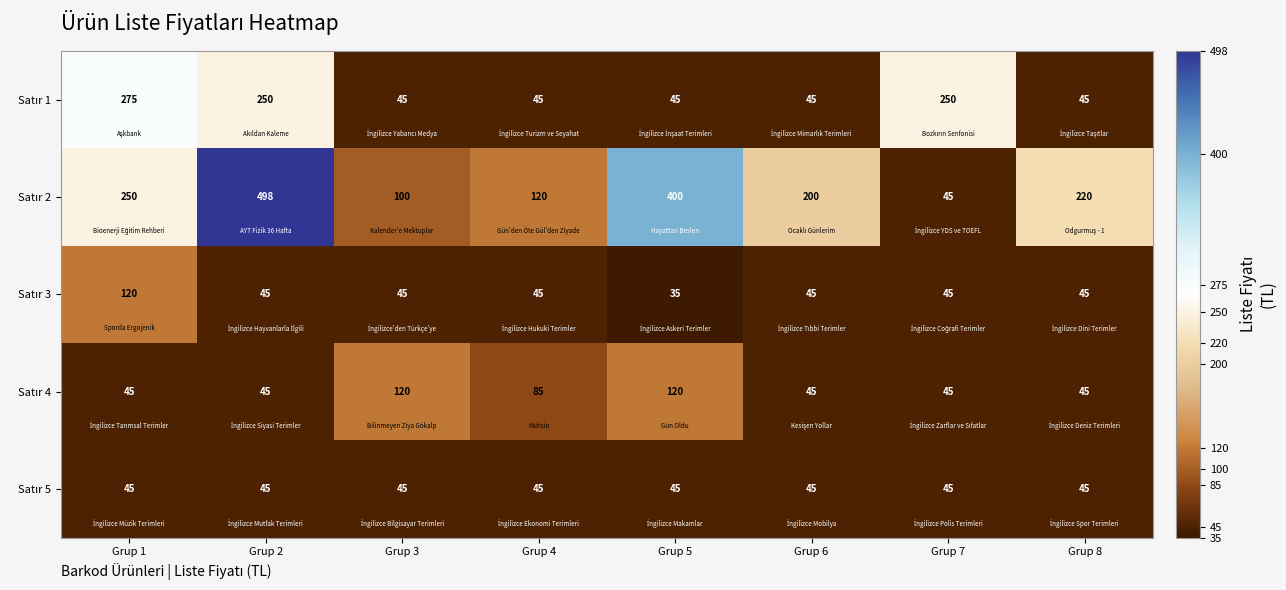

What is the difference between the highest and lowest values at Grup 8?

175